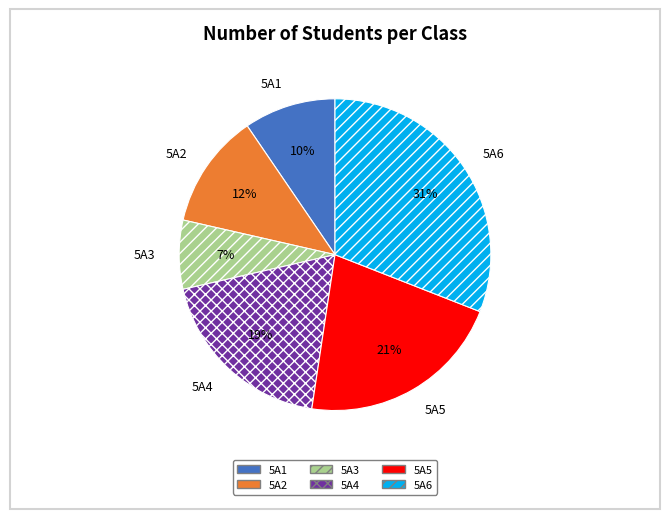

Is the sum of 5A4 and 5A5 greater than half?

No